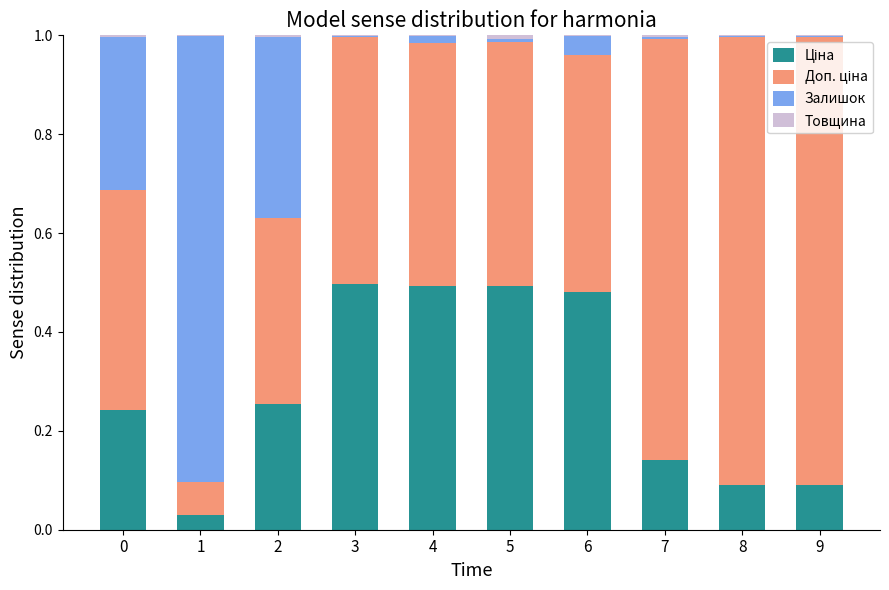

At how many categories does at least one series exceed 0?

10